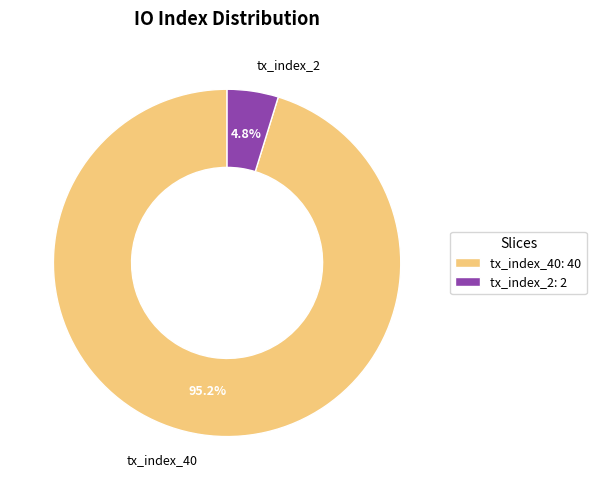

The tx_index_2 slice represents 5% of the pie. True or false?

True